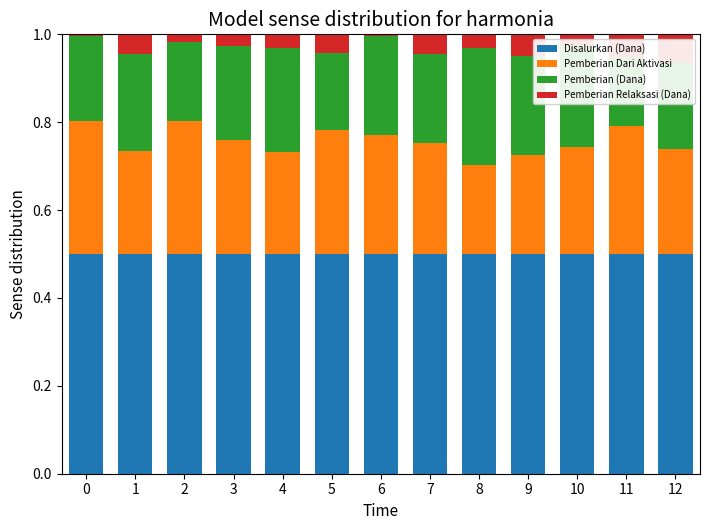

True or false: Disalurkan (Dana) has a value of 0.2 at 2.

False